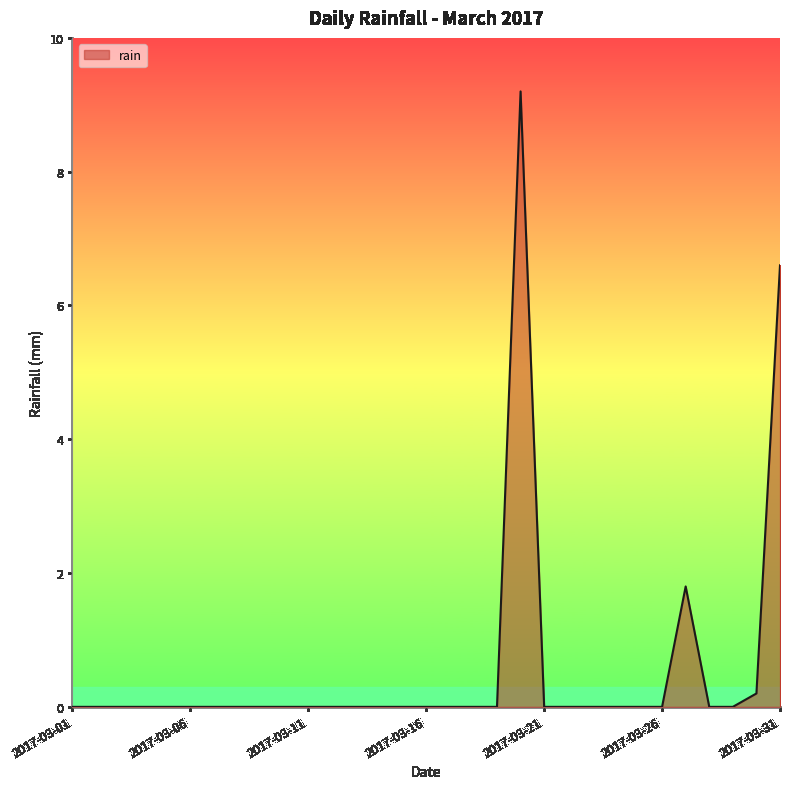

Is this an area chart (filled region under the line)?

Yes